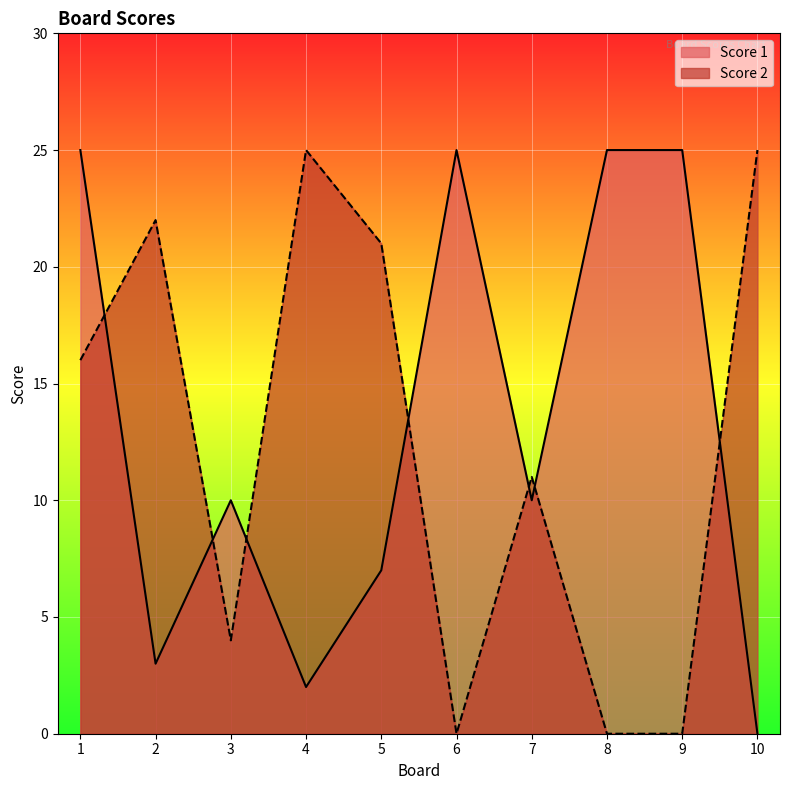

Rank the series by their average value, from lowest to highest.

Score 2, Score 1